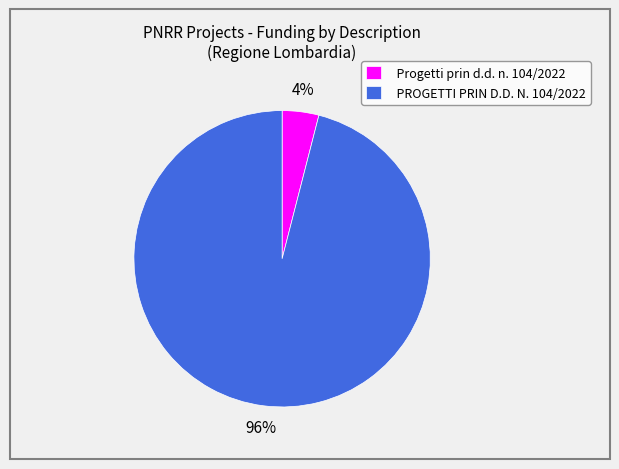

To the nearest percent, what is the difference between the PROGETTI PRIN D.D. N. 104/2022 and Progetti prin d.d. n. 104/2022 slice percentages?

92%